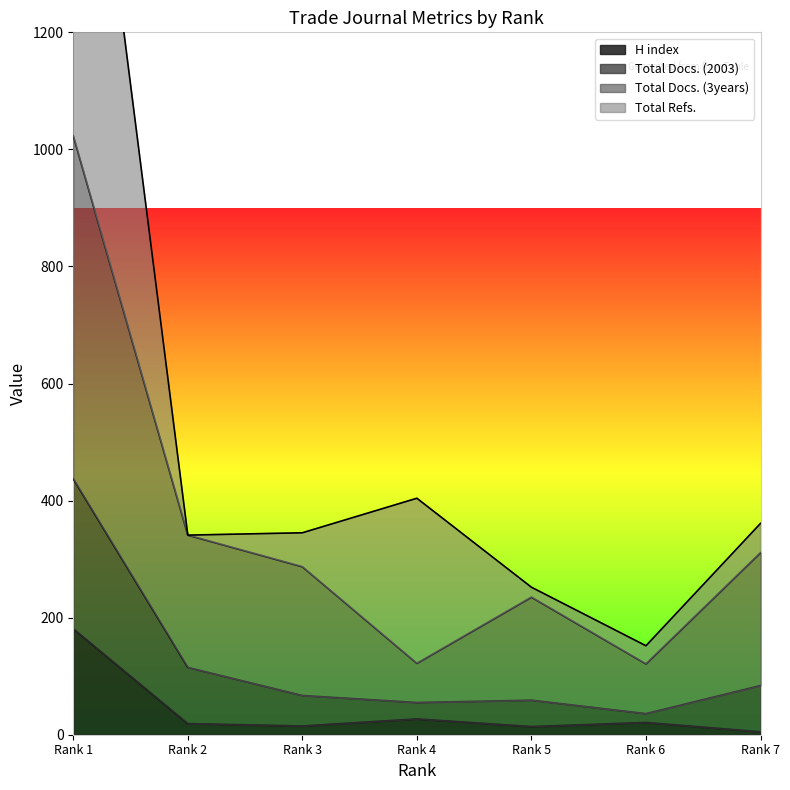

Which category has the highest value in the H index series?

Rank 1